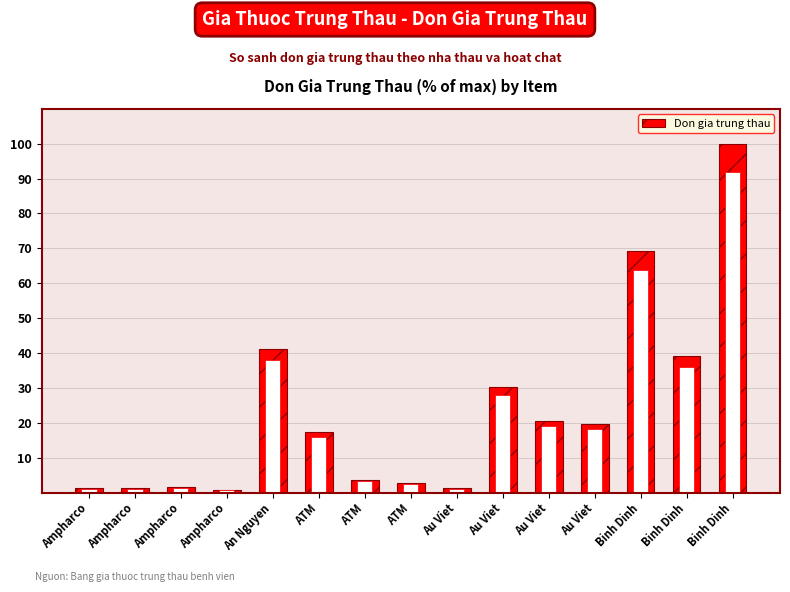

What is the average value?

23.3